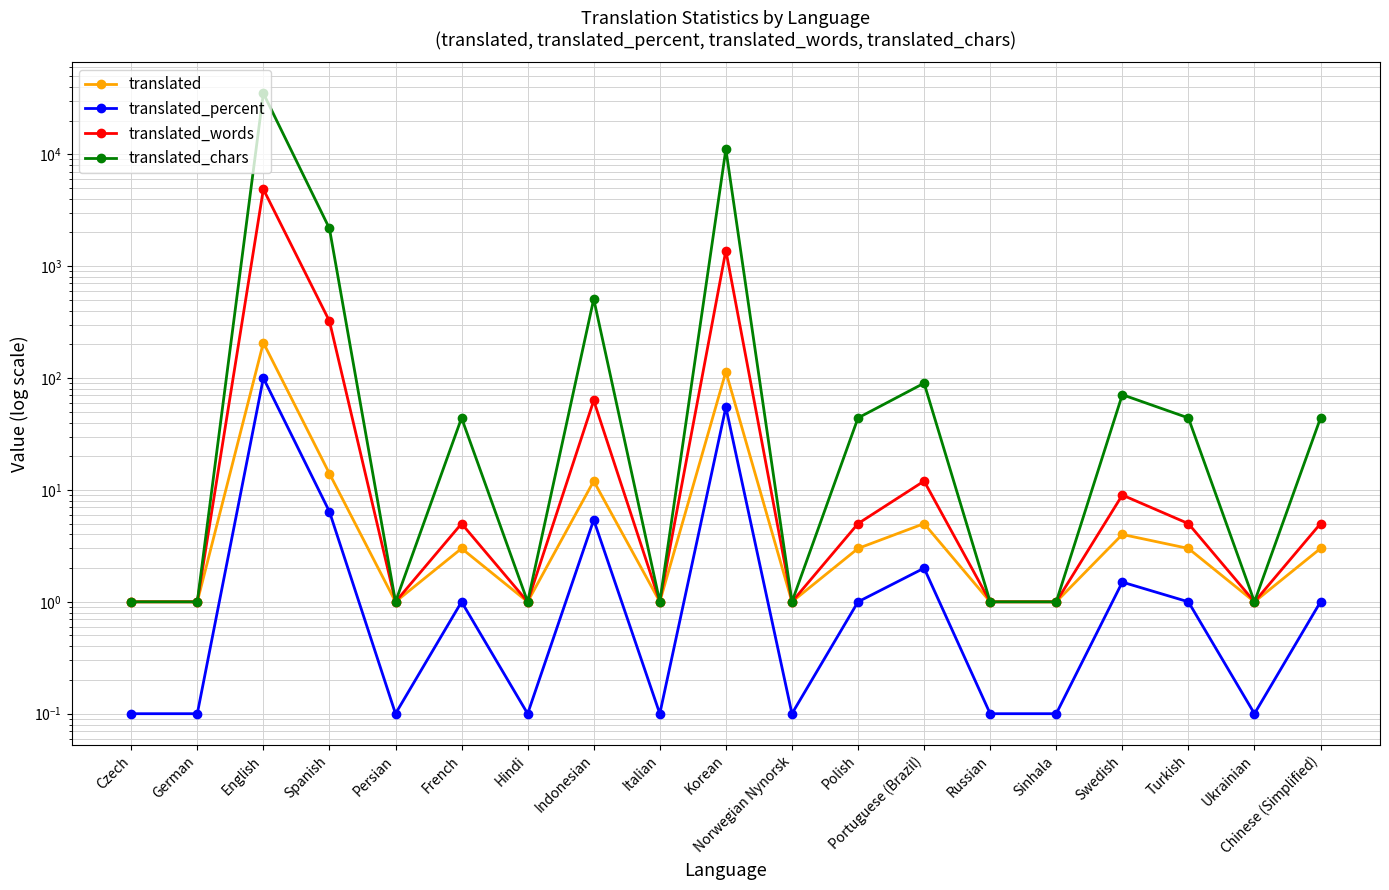

Where is the first local maximum for translated_chars?

English